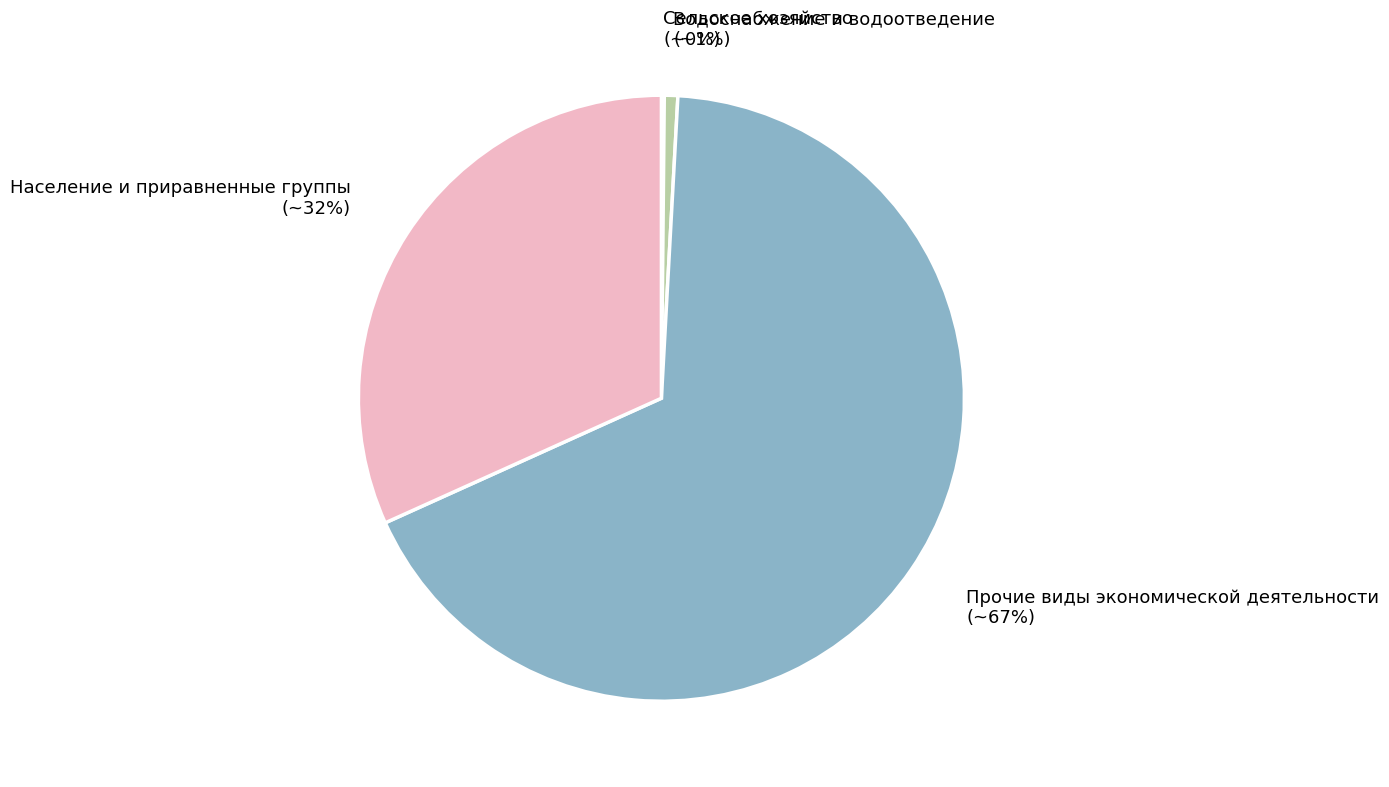

Combined, do Население и приравненные группы and Водоснабжение и водоотведение account for over 50%?

No